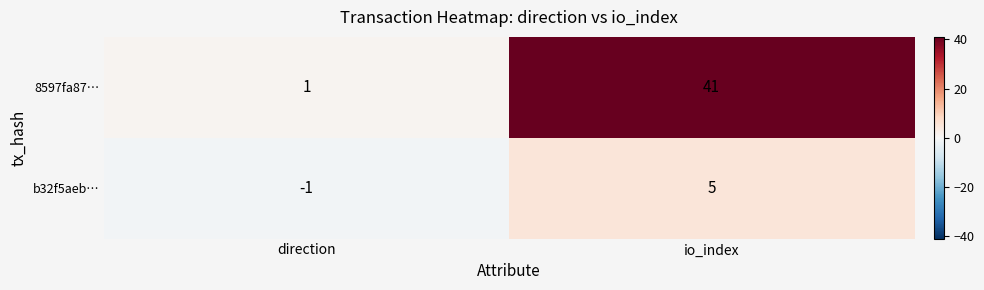

Is it true that 8597fa87… equals 1 at direction?

True